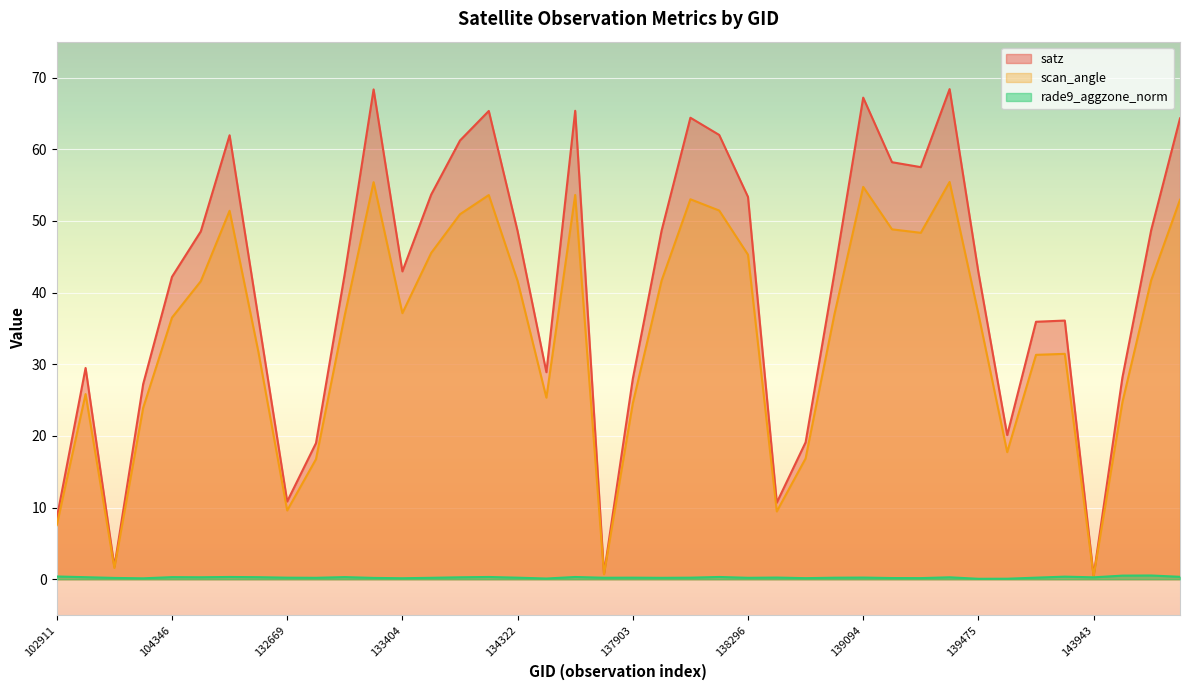

What is the greatest value displayed?

68.4